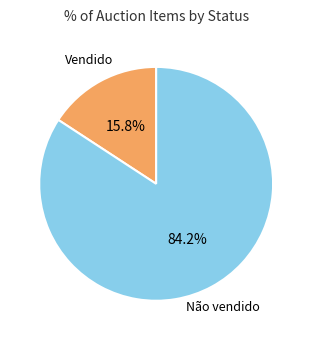

Does any single category account for the majority?

Yes